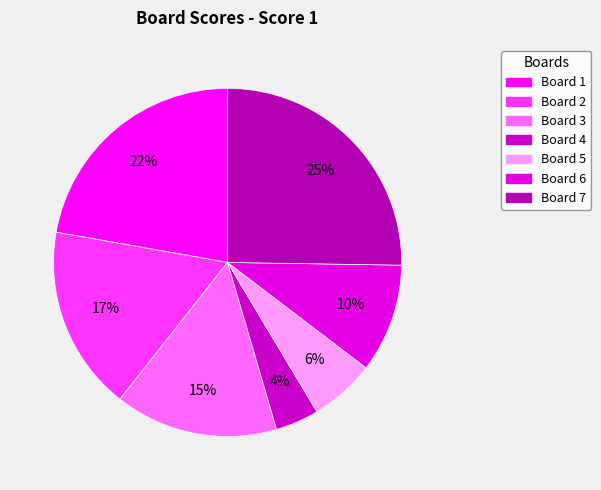

How many segments does this pie chart have?

7